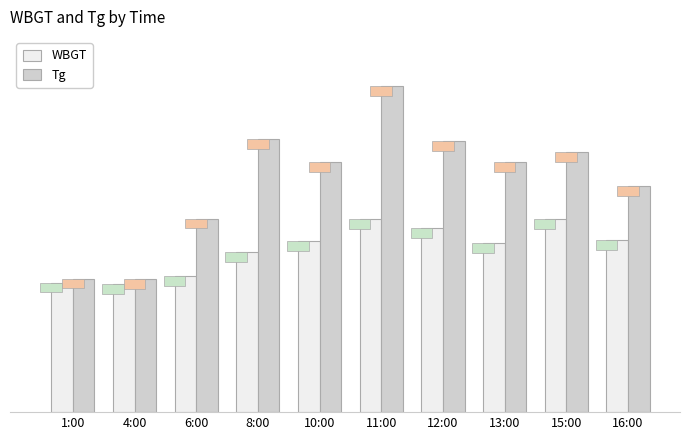

Where is Tg nearest to the value 28?

16:00